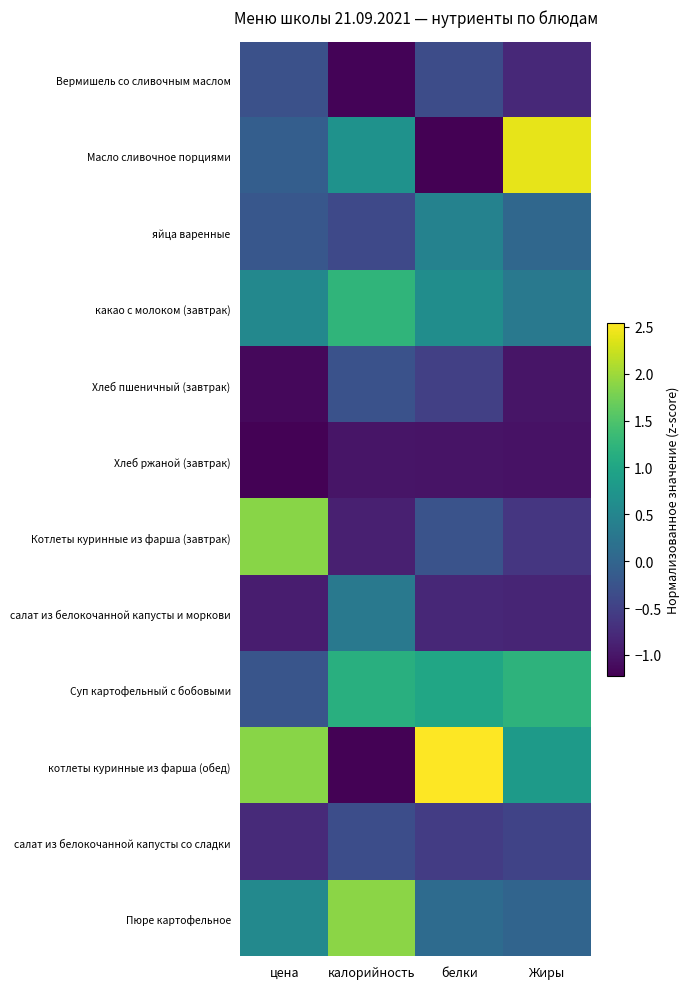

What is the maximum value shown in the chart?

2.5